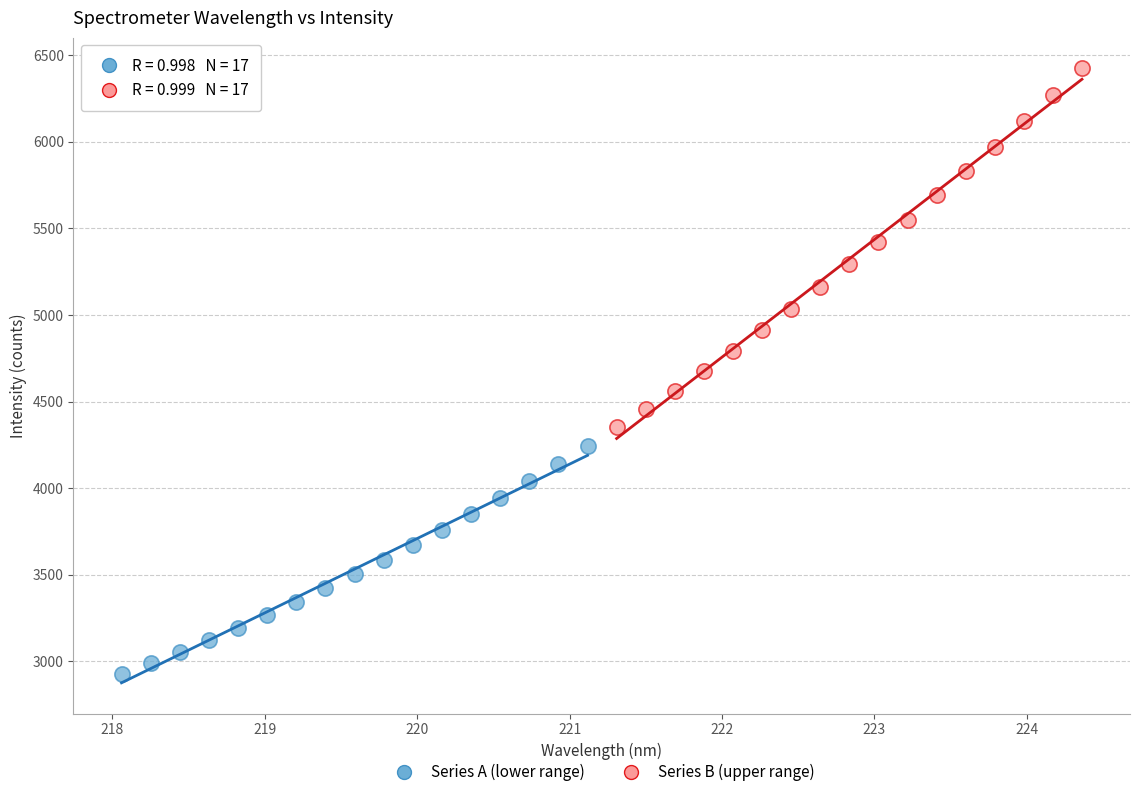

Which series has the largest Y range (max minus min)?

Series B (upper range)